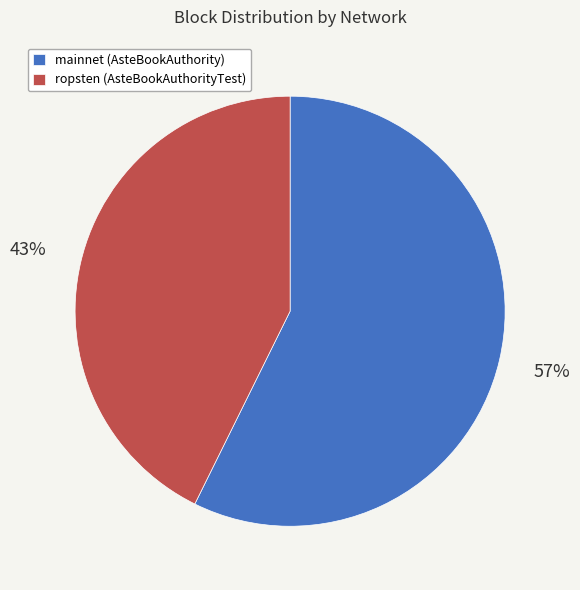

What is the ratio of the value at mainnet (AsteBookAuthority) to the value at ropsten (AsteBookAuthorityTest)?

1.3